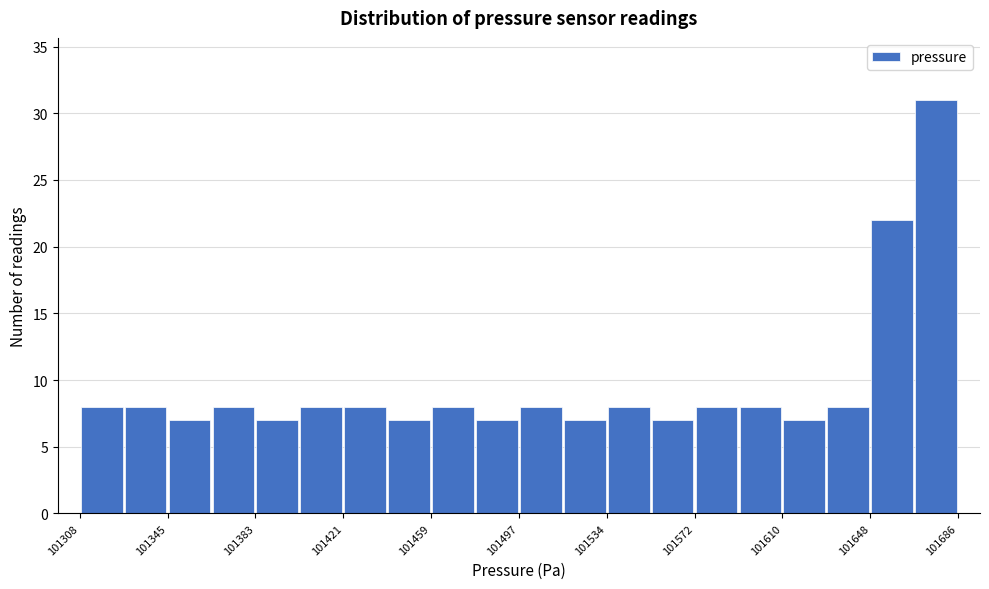

Around what value on the x-axis is the tallest bar? Give the approximate position of its centre, as read against the axis.

101675